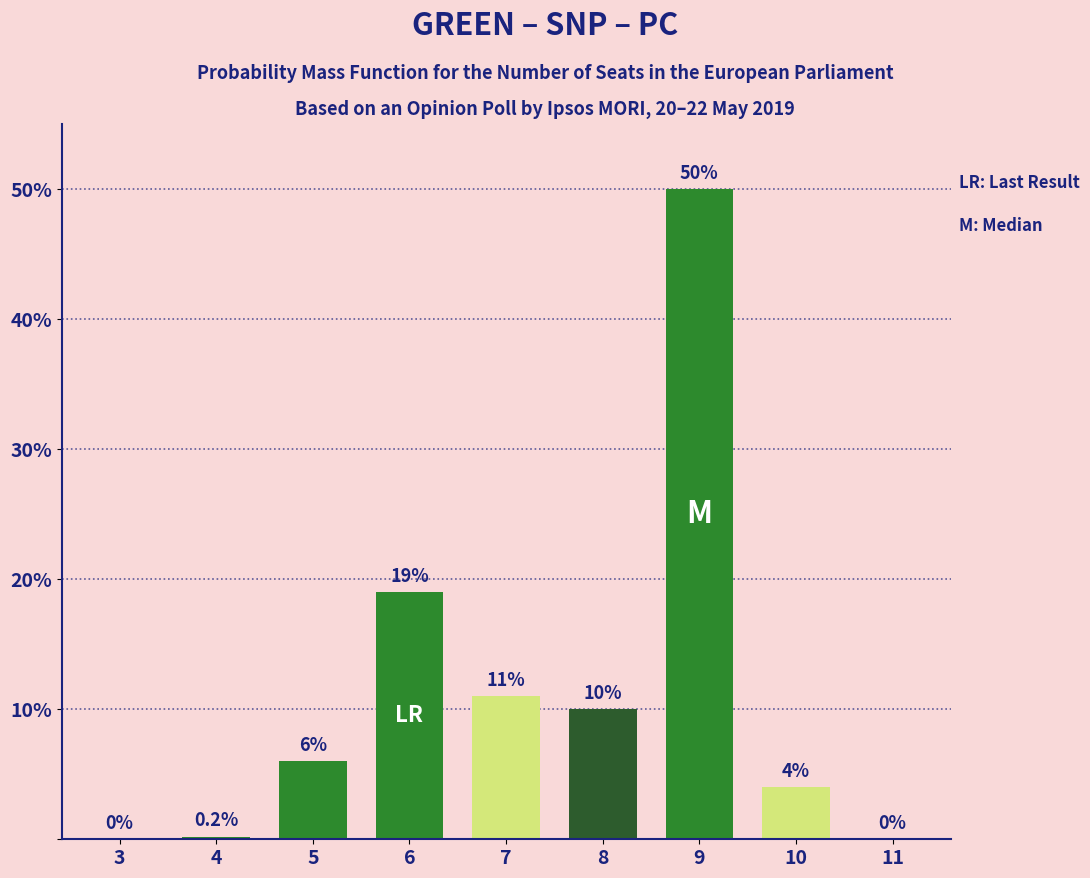

Reading left to right, list all the values displayed in this chart.

3=0.0	4=0.2	5=6.0	6=19.0	7=11.0	8=10.0	9=50.0	10=4.0	11=0.0